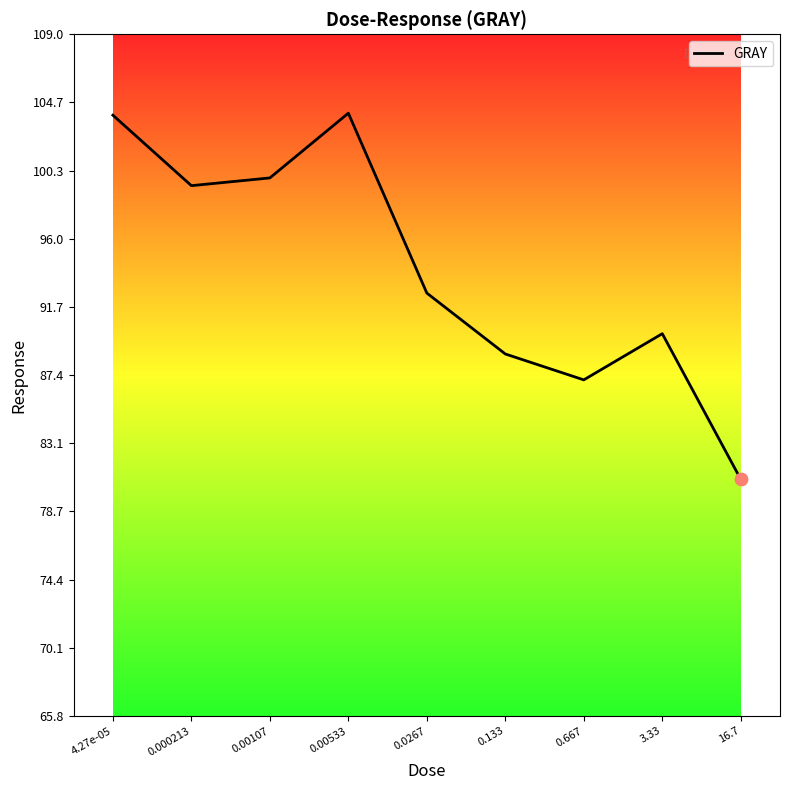

Approximately how many times larger is the value at 0.0267 compared to 0.00107?

0.9